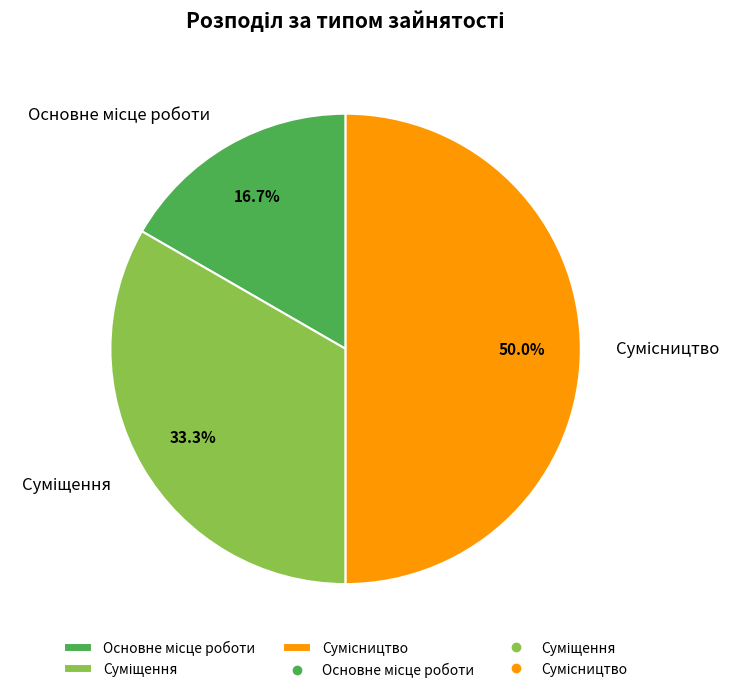

Combined, do Основне місце роботи and Суміщення account for over 50%?

No